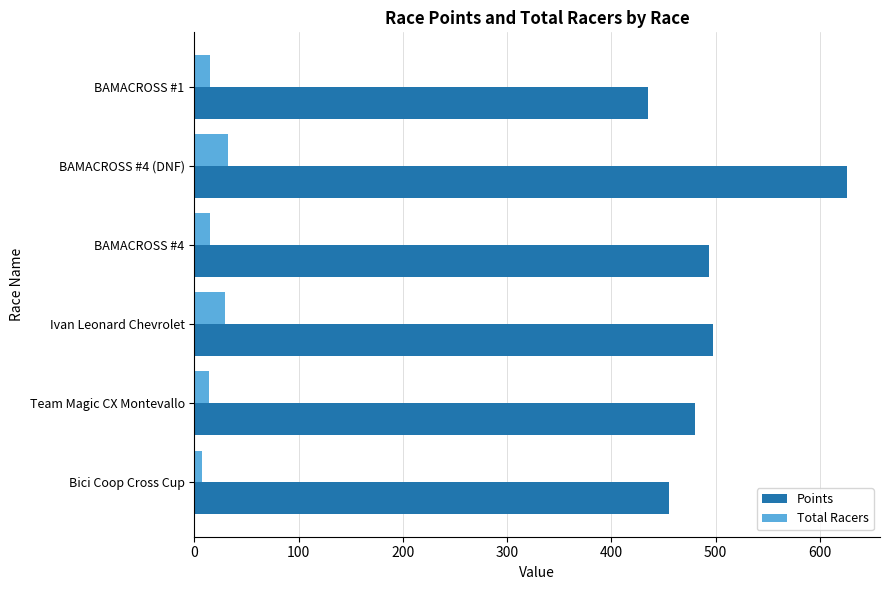

Between BAMACROSS #4 (DNF) and Bici Coop Cross Cup, which series saw the biggest shift?

Points